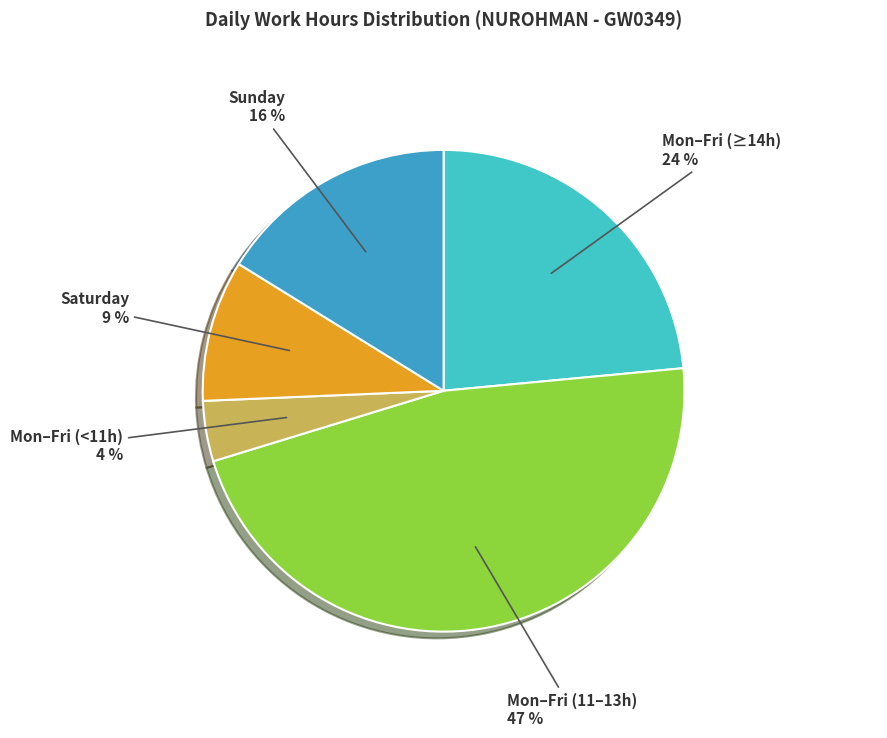

Is there any slice that represents more than half of the pie?

No